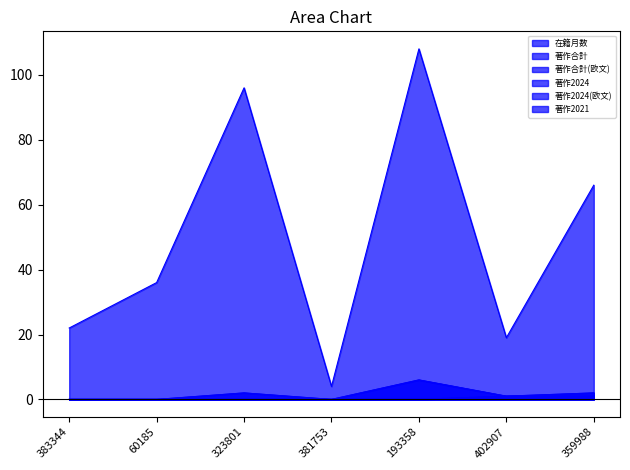

Which series has the largest range (max minus min)?

在籍月数